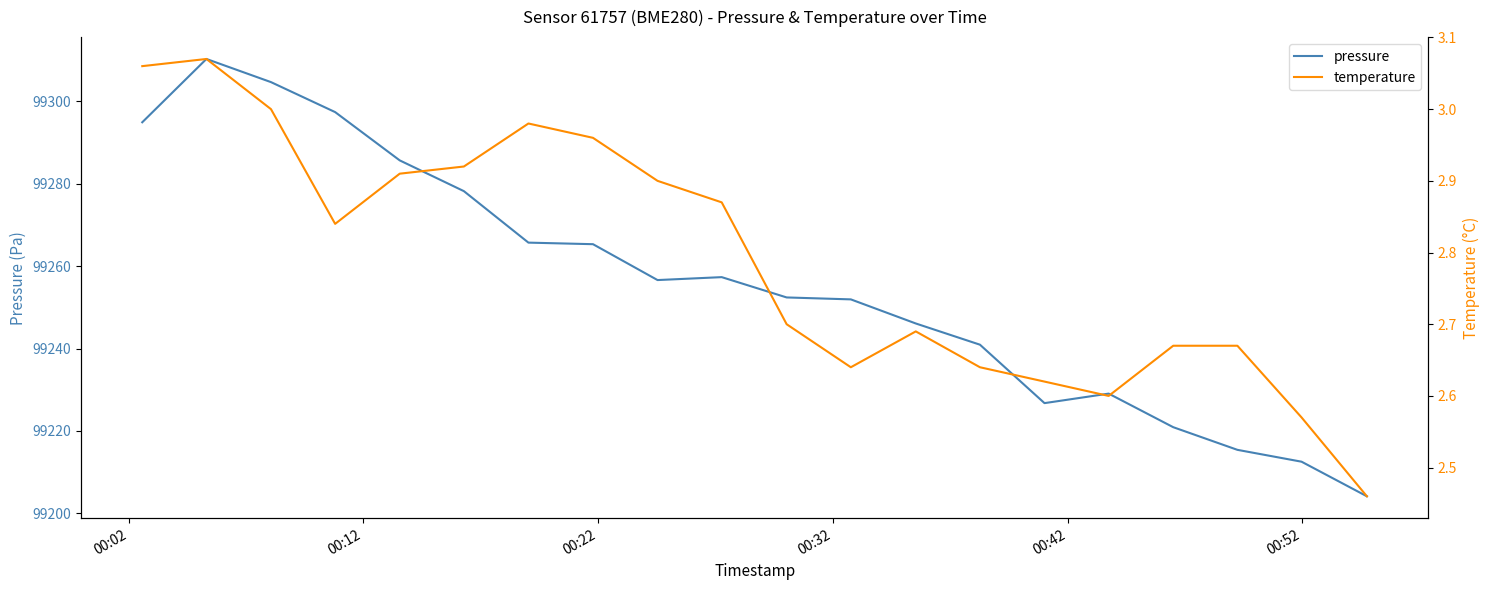

What is the highest value of the pressure series?

99310.3